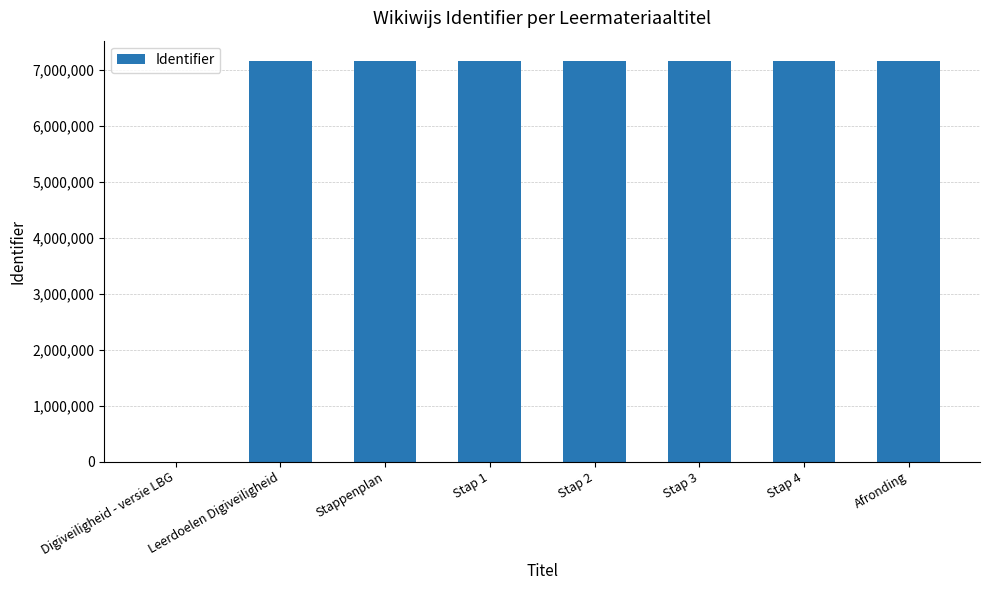

What is the maximum value shown in the chart?

7167874